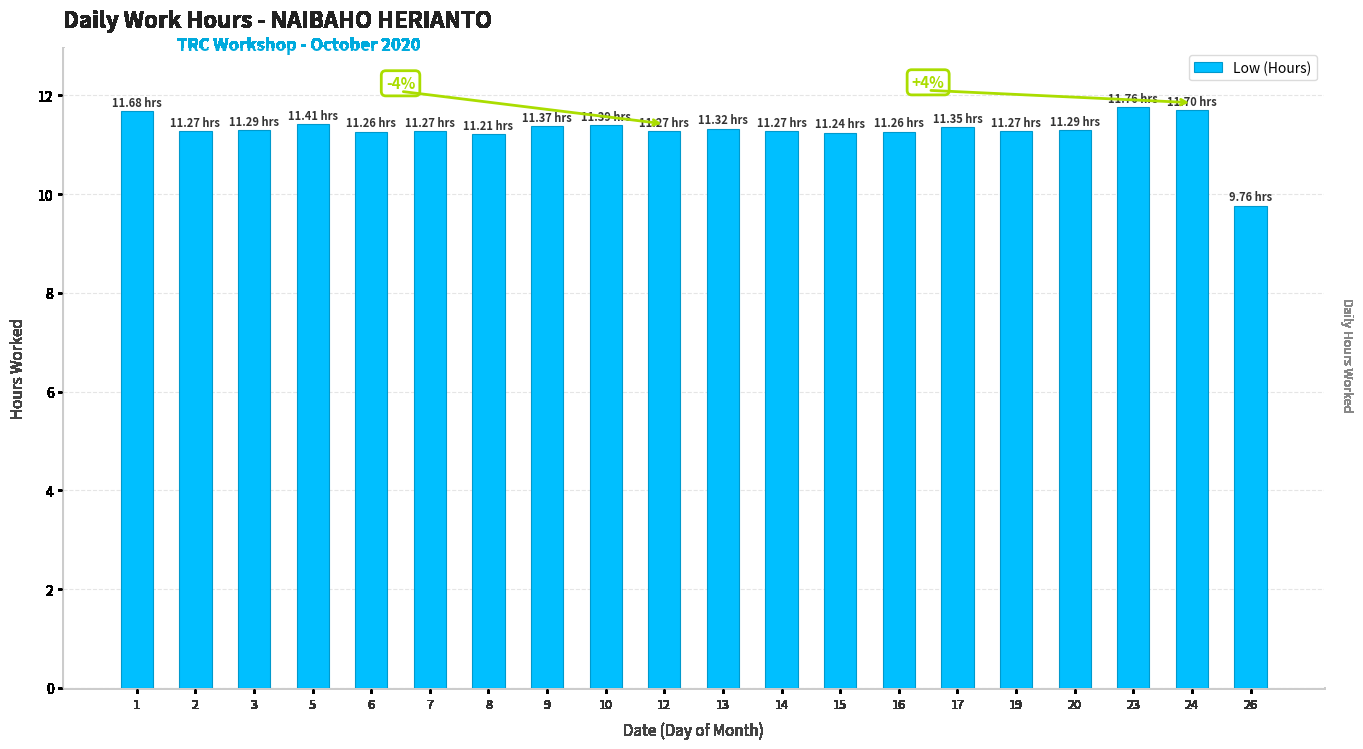

What is the difference between the maximum and minimum values?

2.0